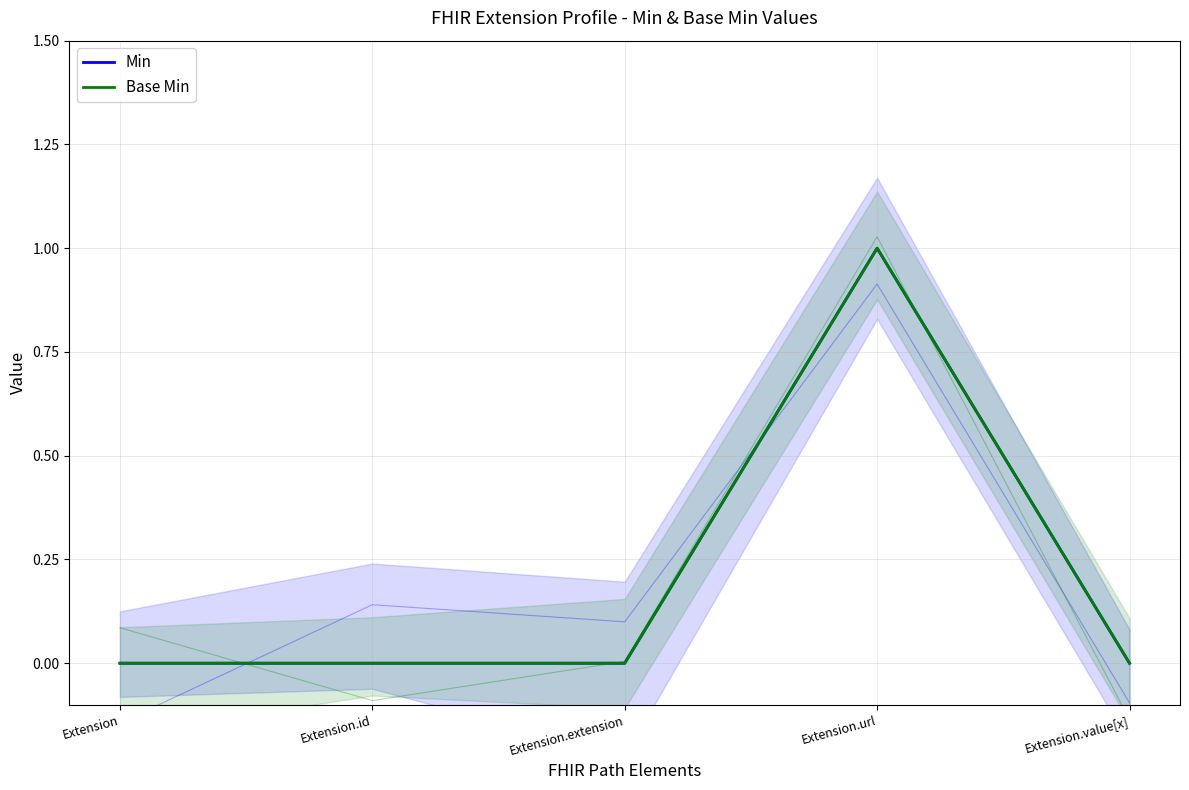

Reading left to right, transcribe all the data shown in this chart.

Min: Extension=0	Extension.id=0	Extension.extension=0	Extension.url=1	Extension.value[x]=0
Base Min: Extension=0	Extension.id=0	Extension.extension=0	Extension.url=1	Extension.value[x]=0